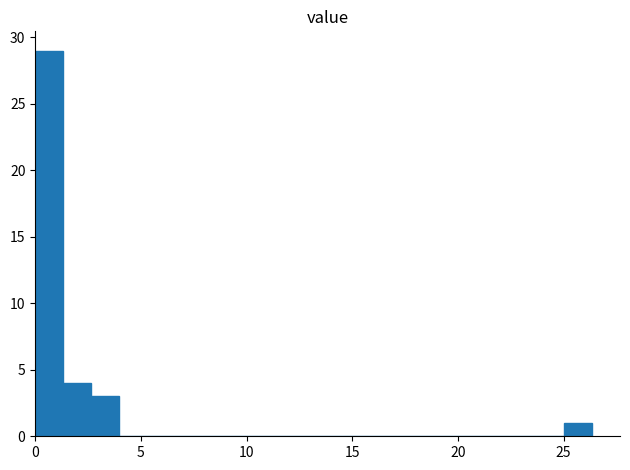

Read against the x-axis, roughly where is the centre of the tallest bar?

0.5